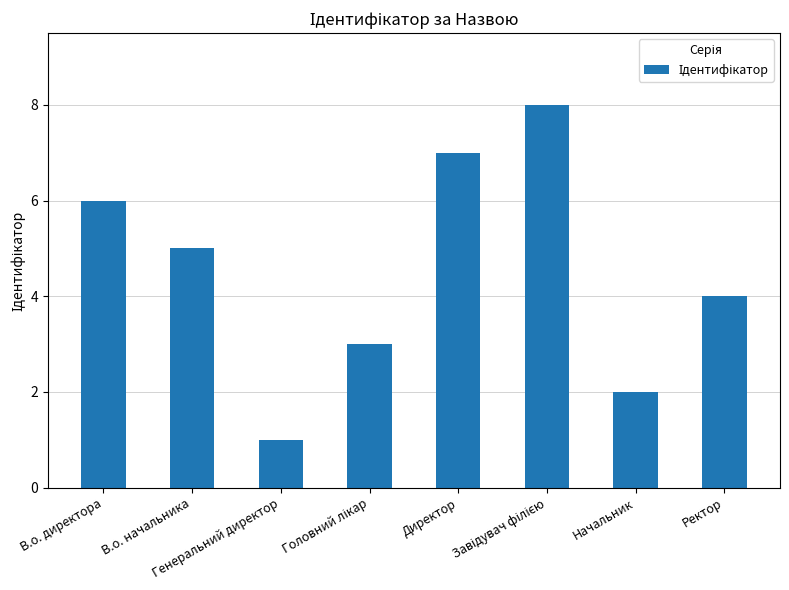

What is the ratio of the value at В.о. директора to the value at Директор?

0.9